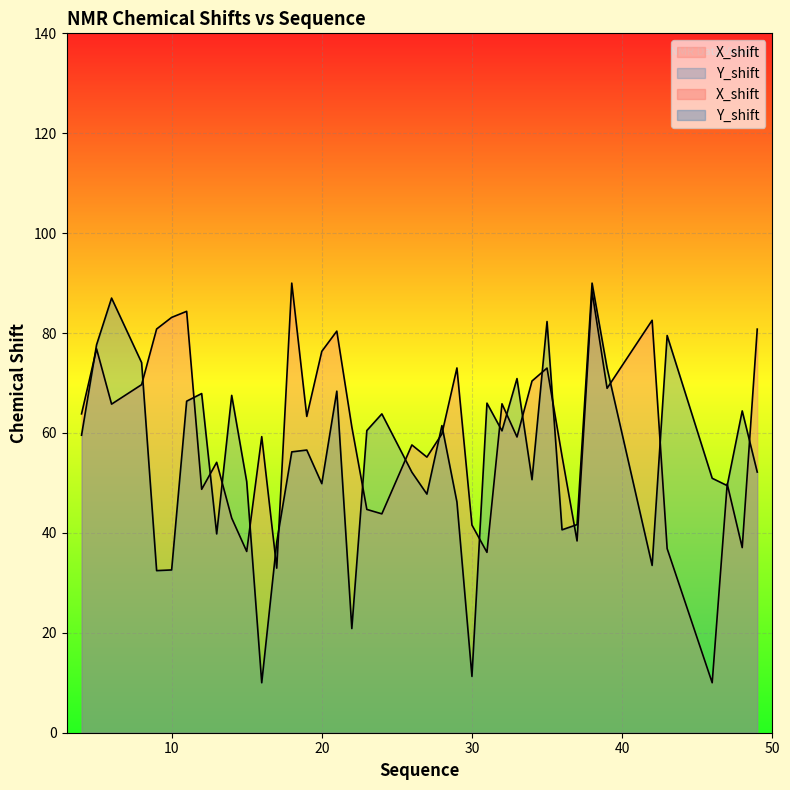

How many interior local peaks does the Y_shift series have?

13